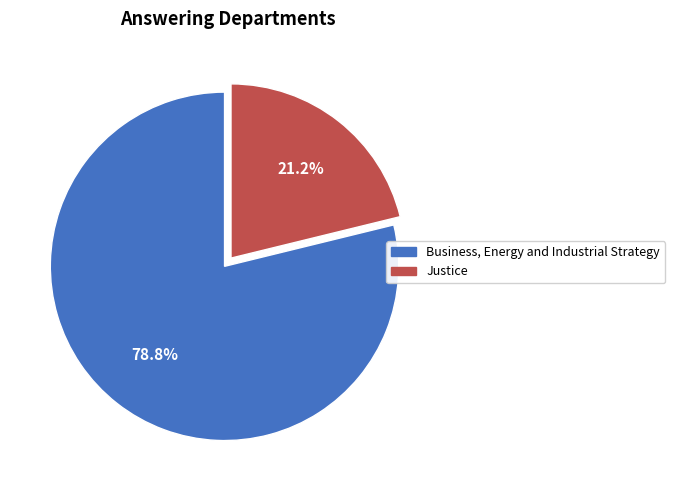

To the nearest percent, what portion does Justice represent?

21%